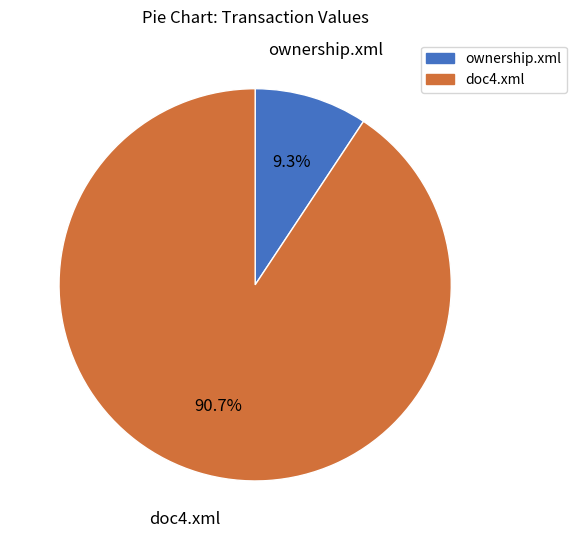

Is there any slice that represents more than half of the pie?

Yes